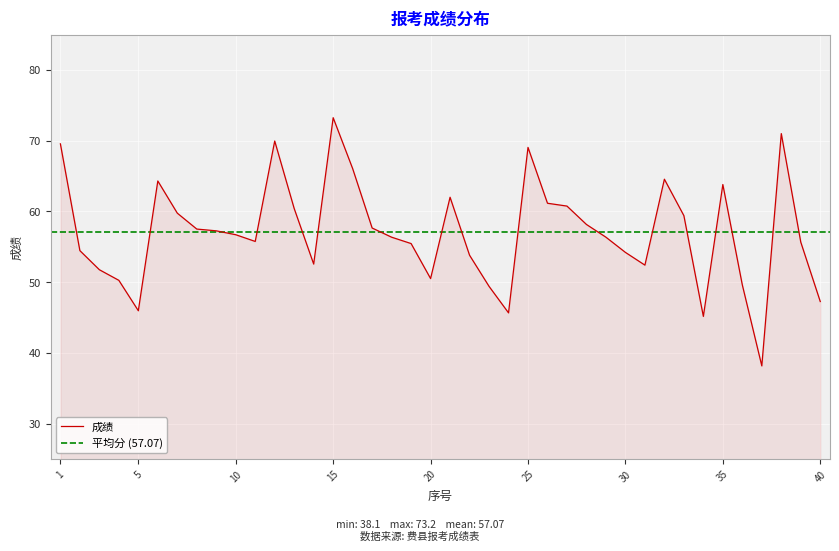

Rank the categories by value from lowest to highest.

37, 34, 24, 5, 40, 23, 36, 4, 20, 3, 31, 14, 22, 30, 2, 19, 39, 11, 18, 29, 10, 9, 8, 17, 28, 33, 7, 13, 27, 26, 21, 35, 6, 32, 16, 25, 1, 12, 38, 15